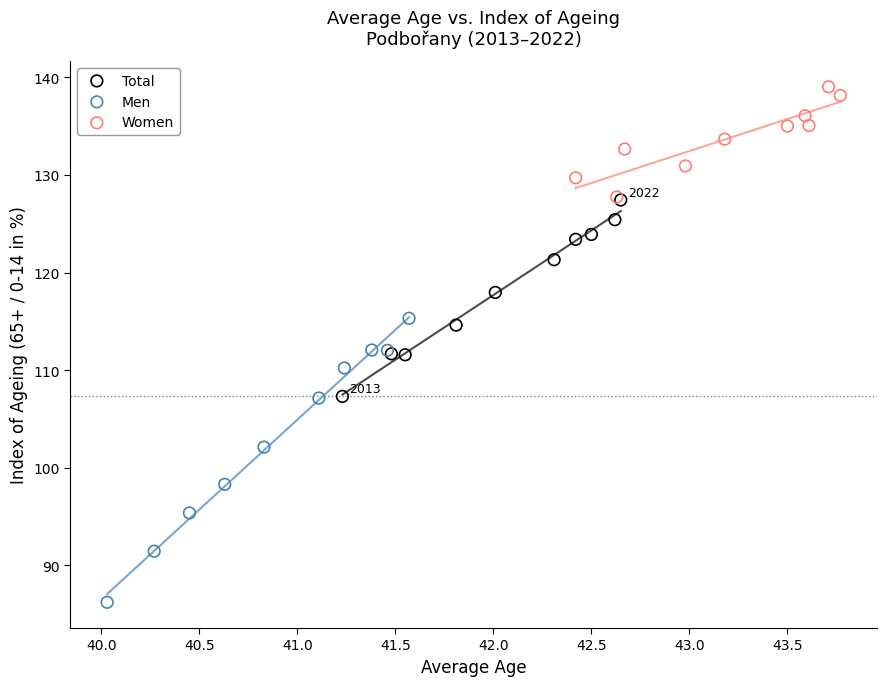

Which series has the widest spread of Y values?

Men